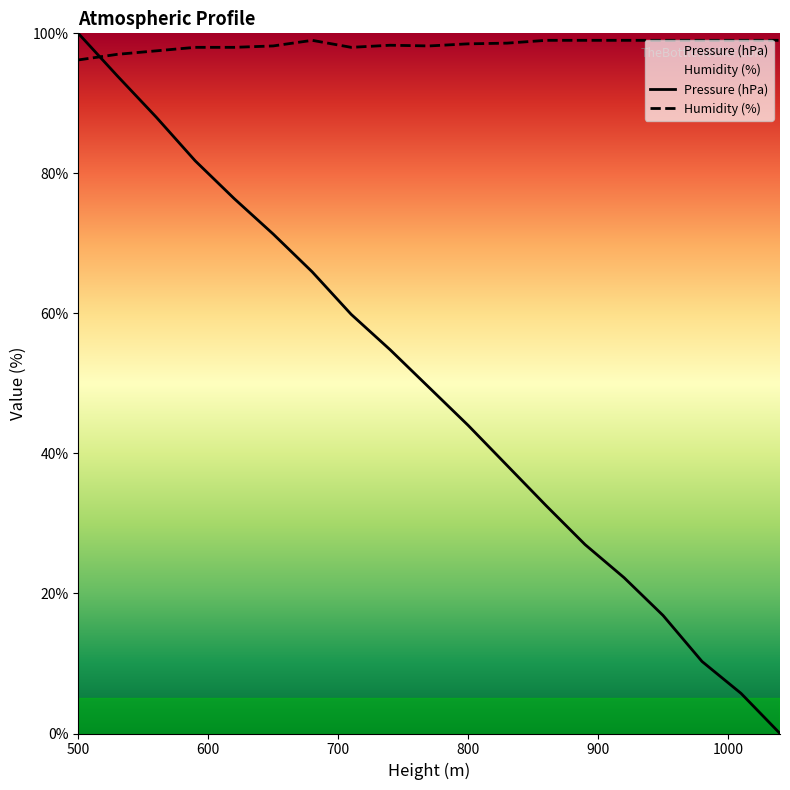

How many intersections are there between Pressure (hPa) and Humidity (%)?

1